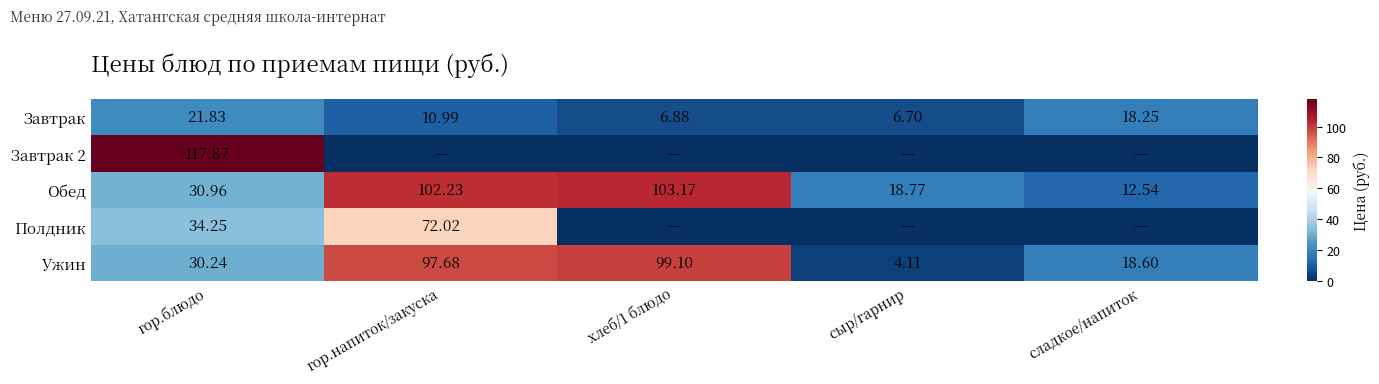

Where does the Завтрак series first go above 10?

гор.блюдо